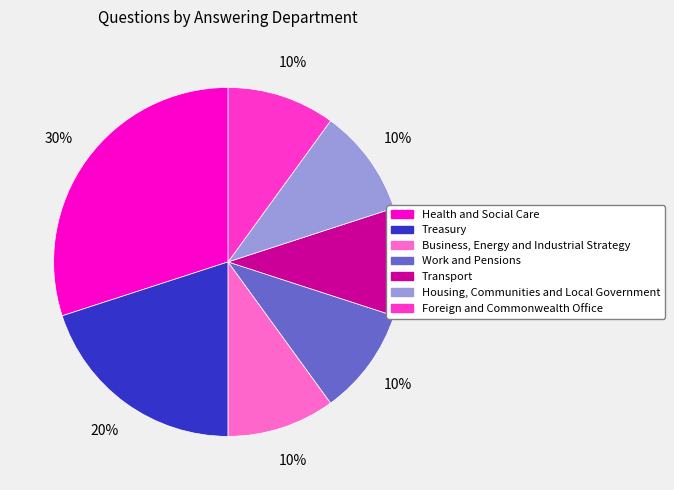

Is the sum of Housing, Communities and Local Government and Foreign and Commonwealth Office greater than half?

No